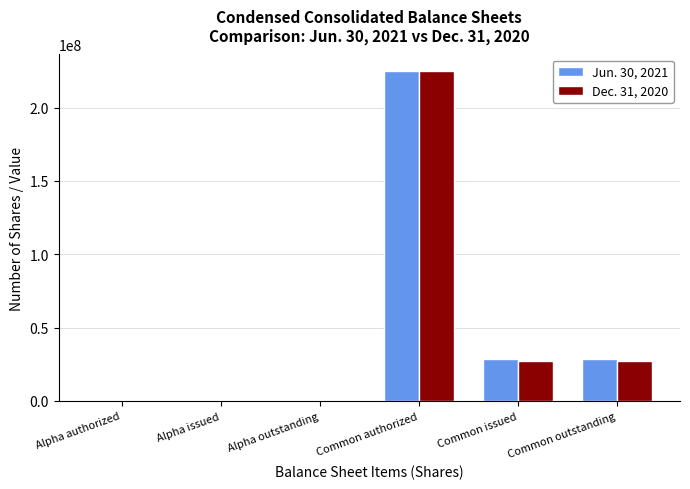

Which category has the highest value across all series?

Common authorized